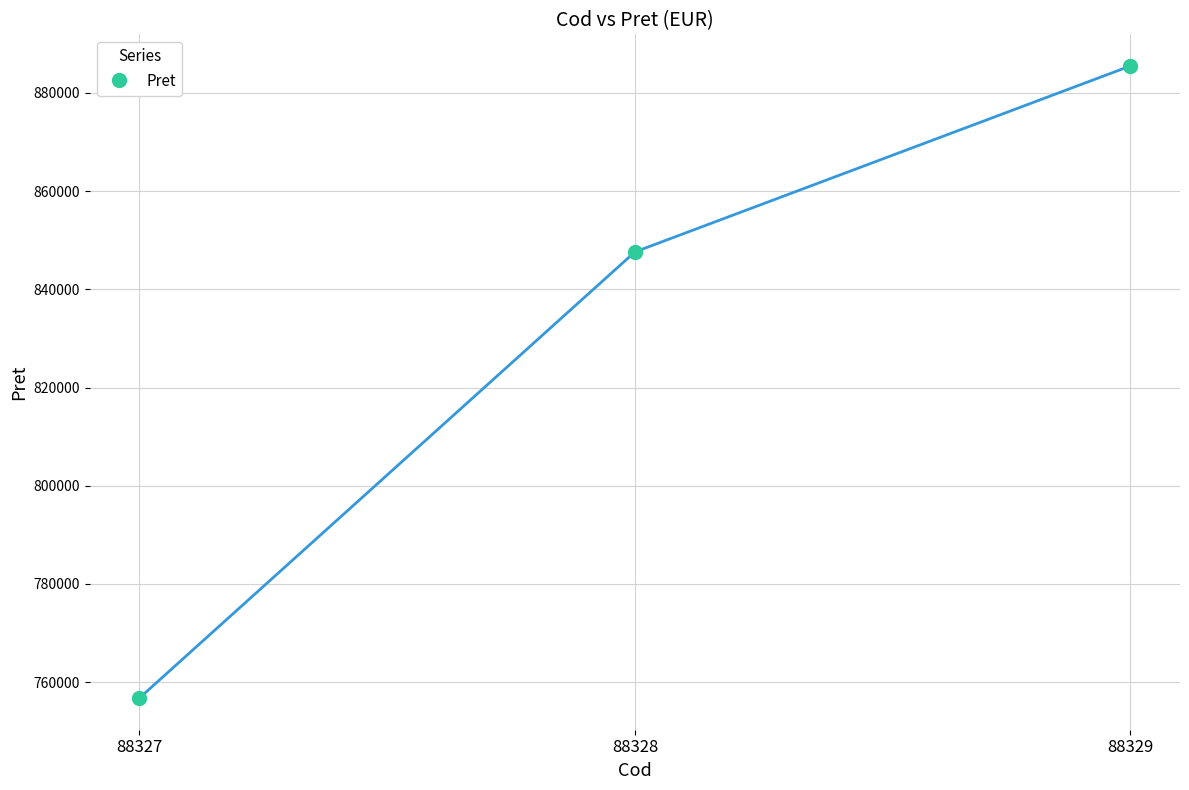

Reading right to left, list all the values displayed in this chart.

885502	847612	756728